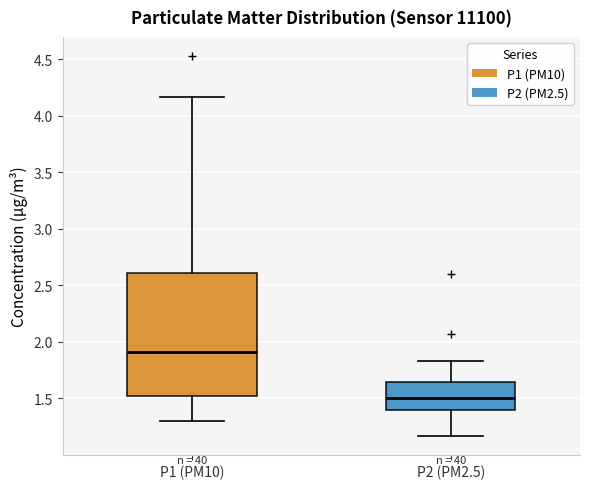

Which box has the highest median line?

P1 (PM10)